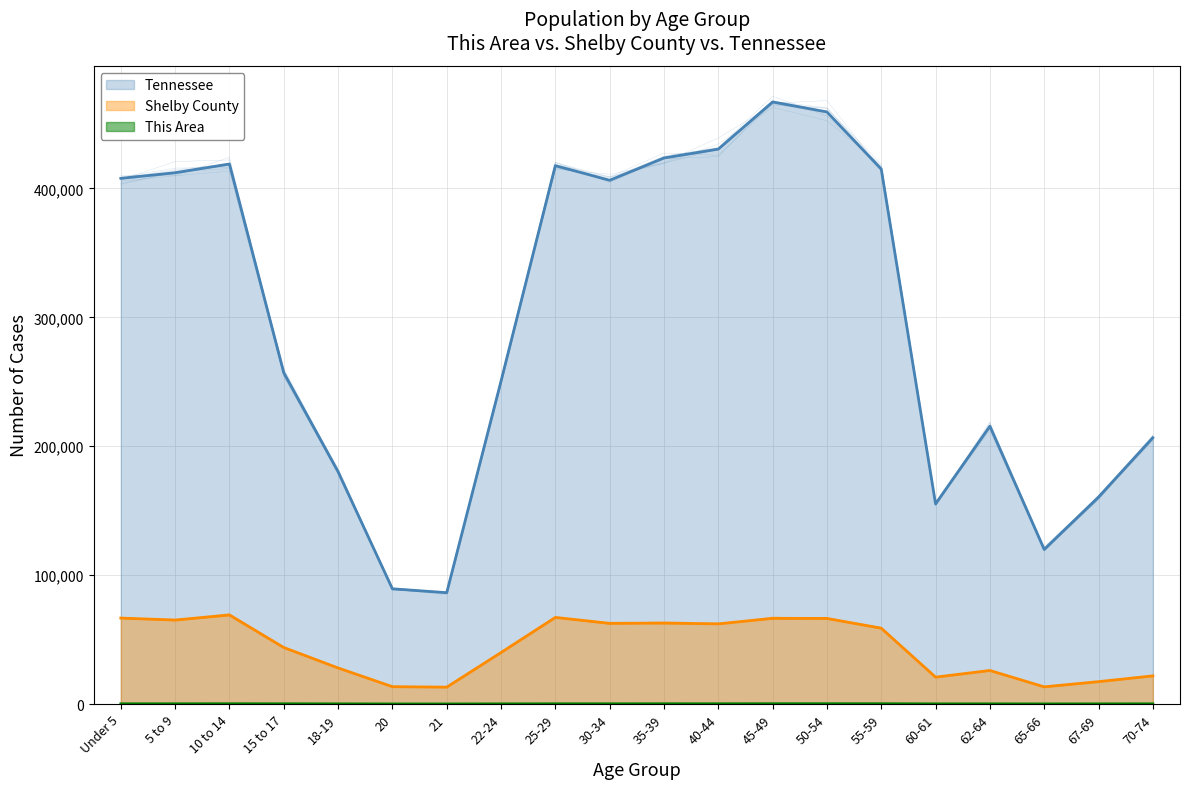

What is the label of the 7th point from the right?

50-54